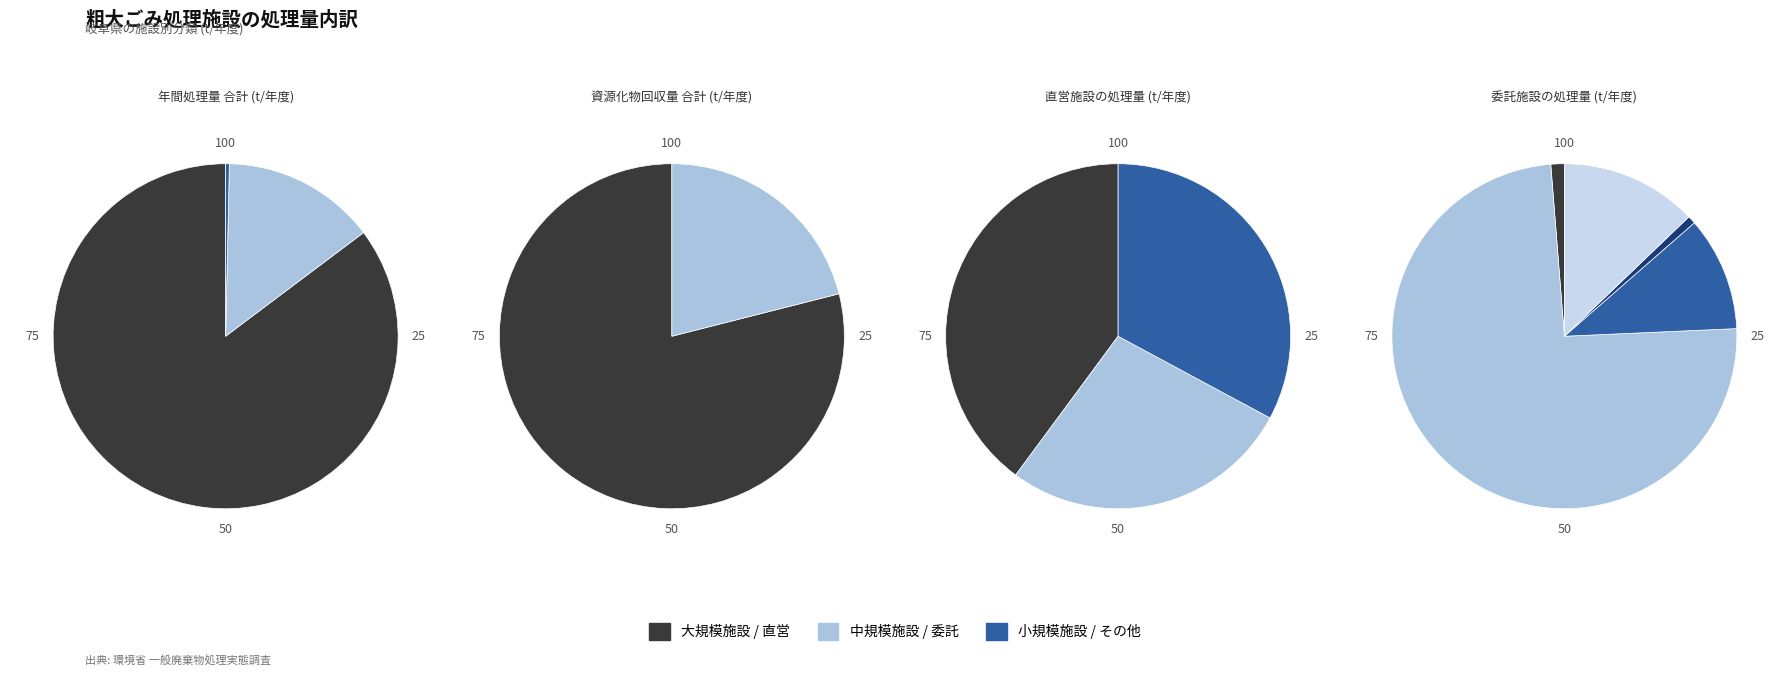

Which series has the largest range (max minus min)?

年間処理量